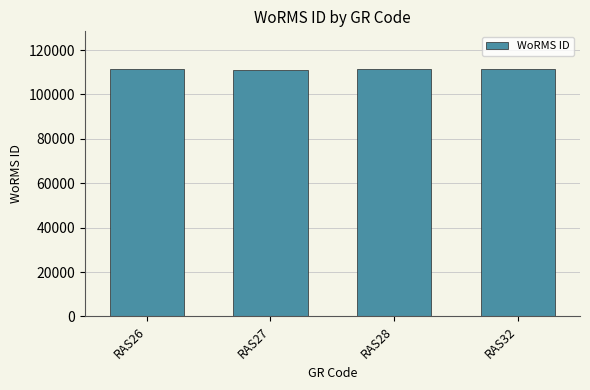

True or false: the data shows 111621 at RAS32.

True